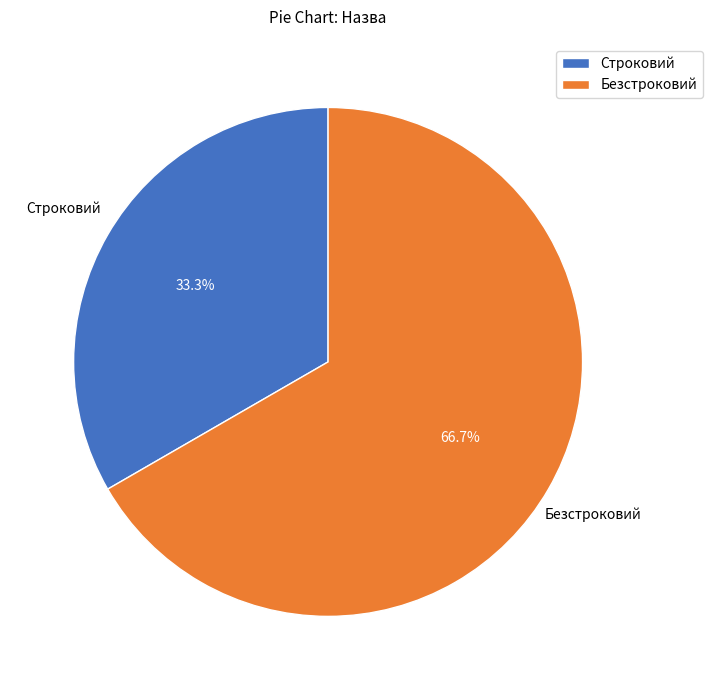

What portion of the pie excludes Безстроковий?

33.3%